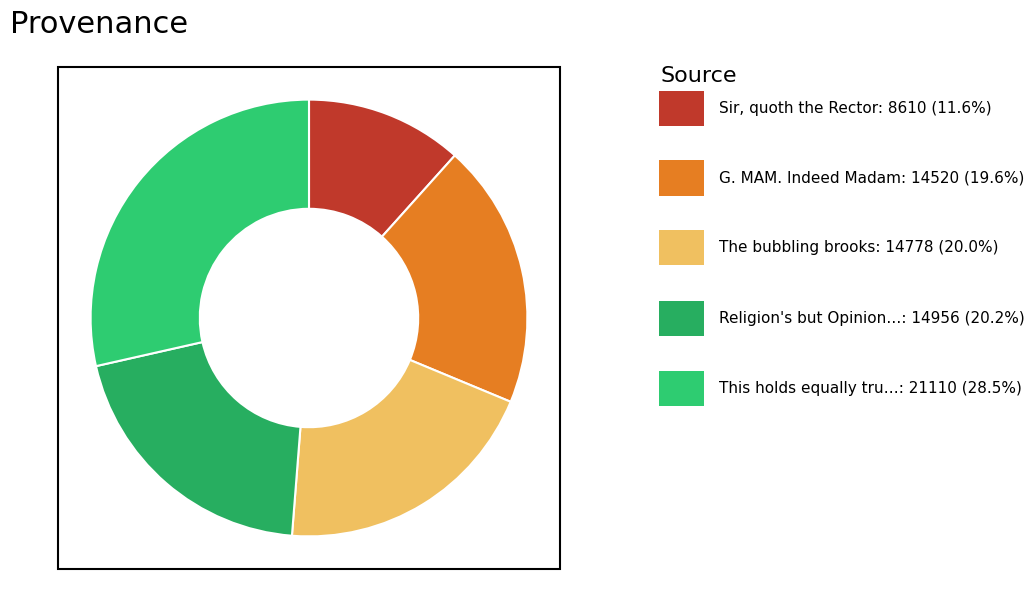

Which slice is the largest?

This holds equally true